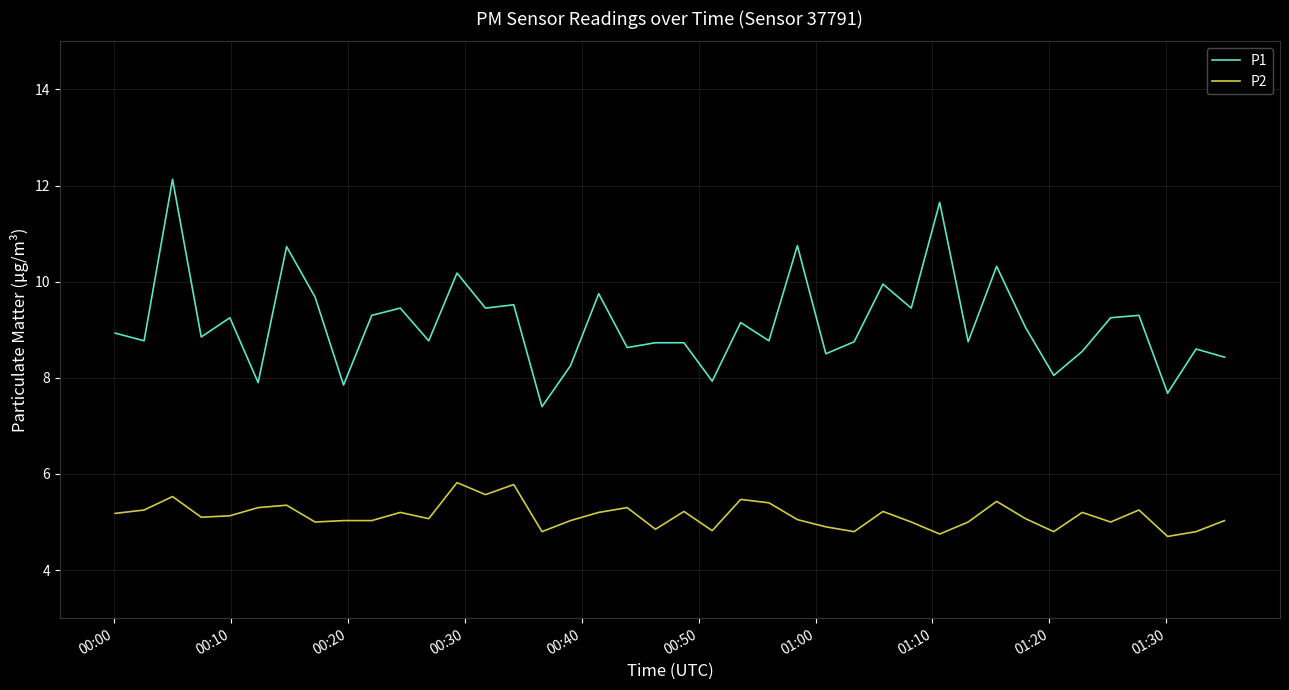

True or false: P1 and P2 cross at least once.

False